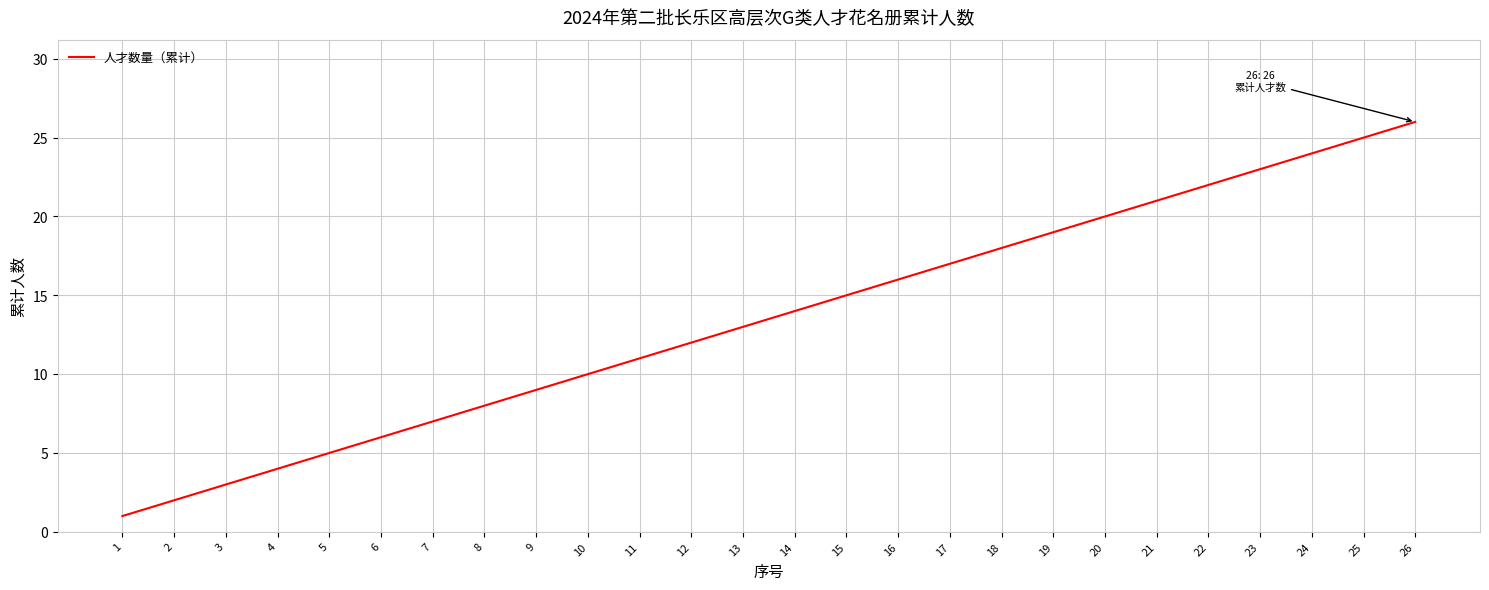

True or false: the data shows 20 at 15.

False